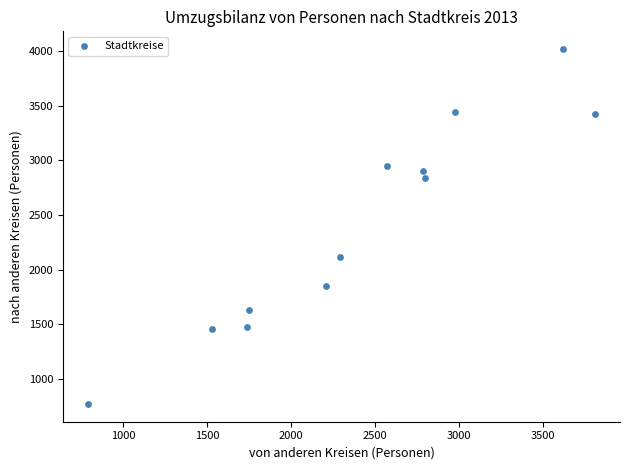

What is the average X value?

2407